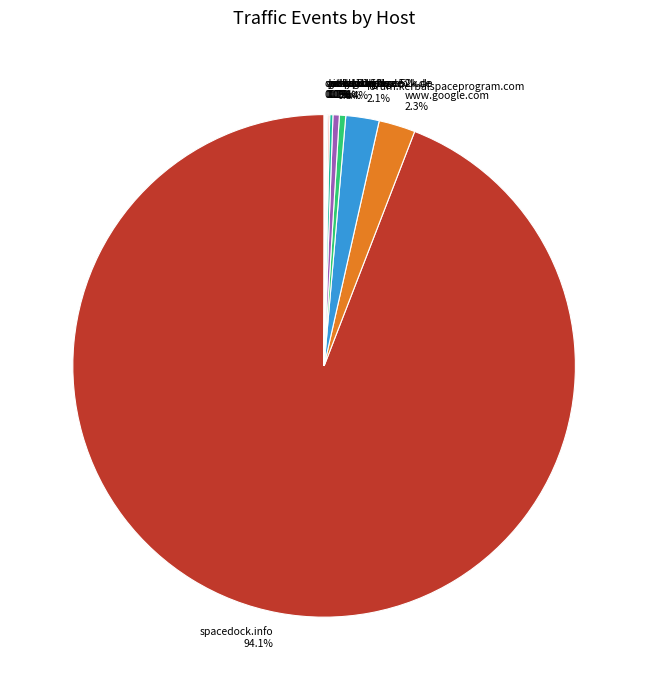

Which category has the biggest portion of the pie?

spacedock.info